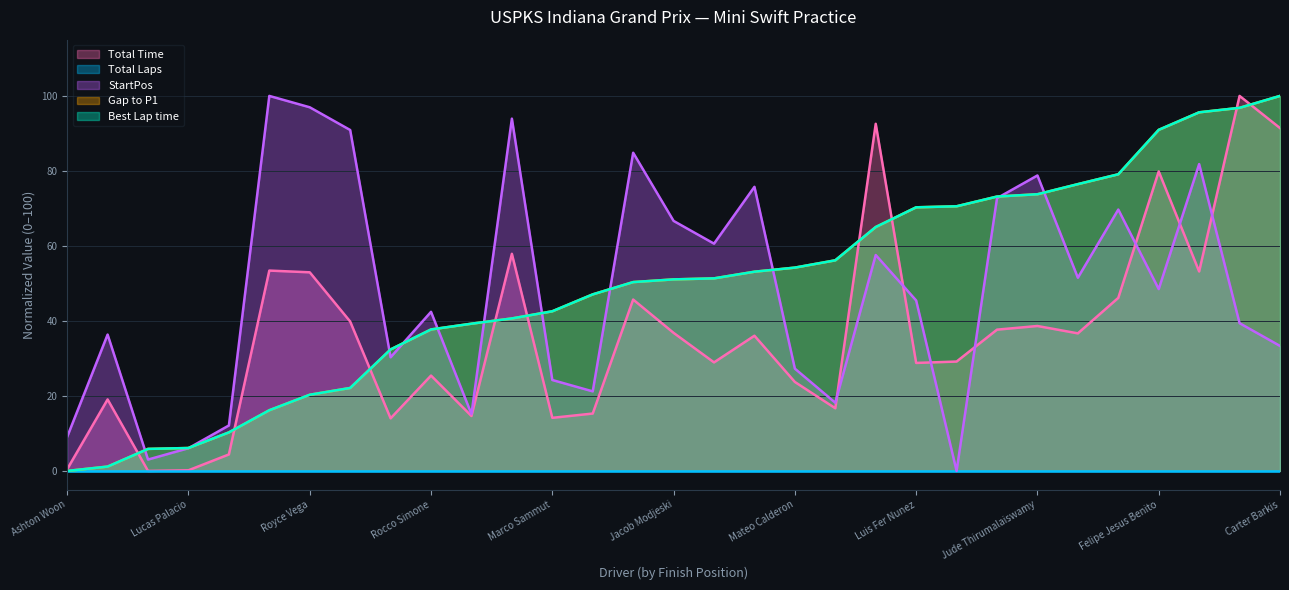

Which series has the largest total across all categories?

Gap to P1